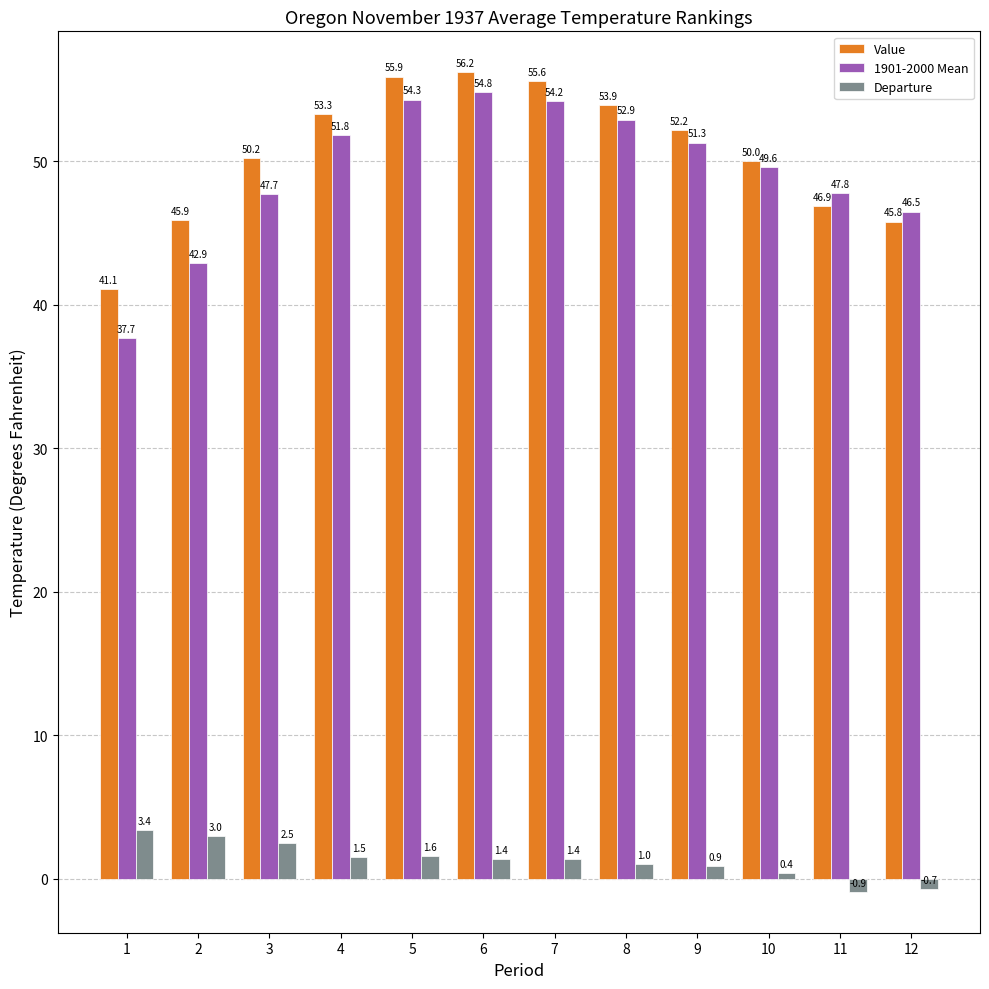

What is the maximum value for Value?

56.2